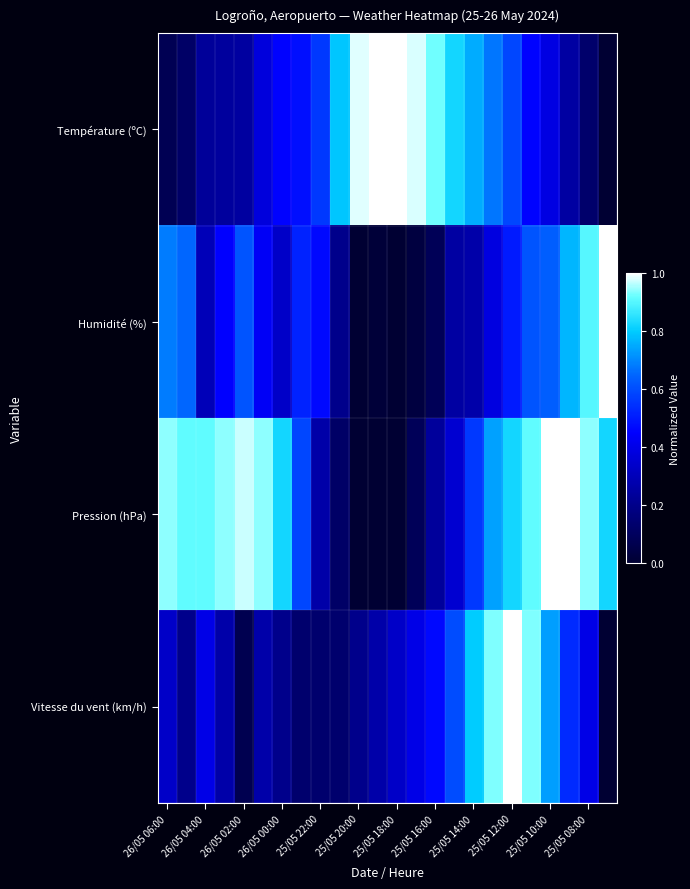

How many series are shown in this chart?

4